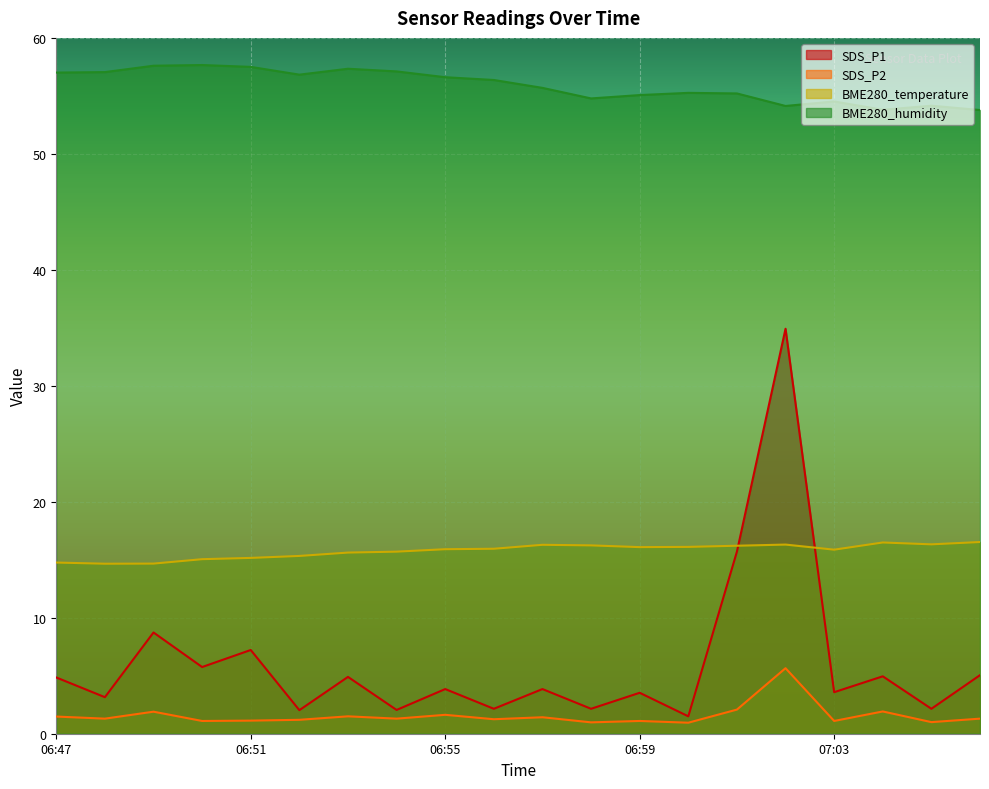

What is the lowest value of the BME280_humidity series?

53.8